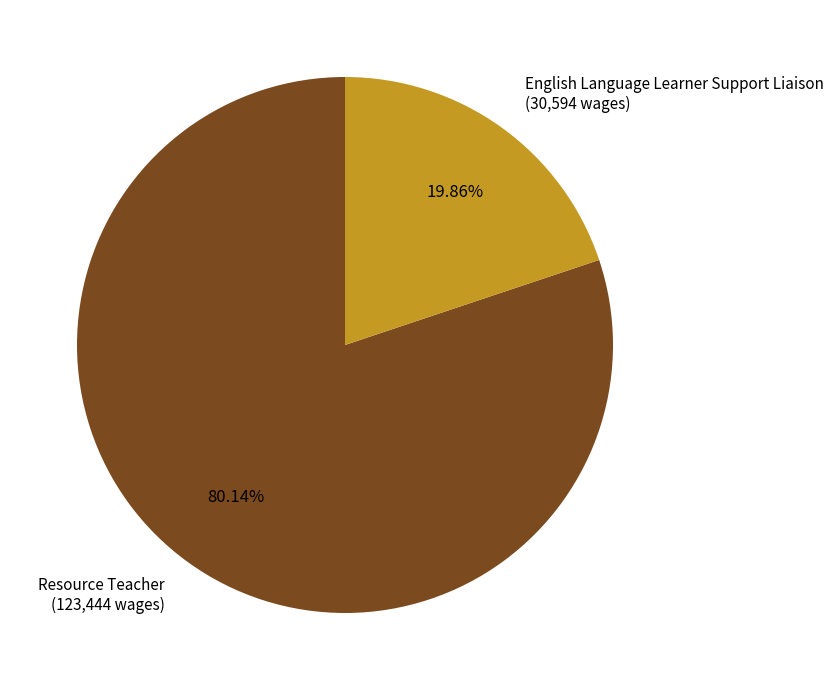

Rank the categories by value from highest to lowest.

Resource Teacher, English Language Learner Support Liaison